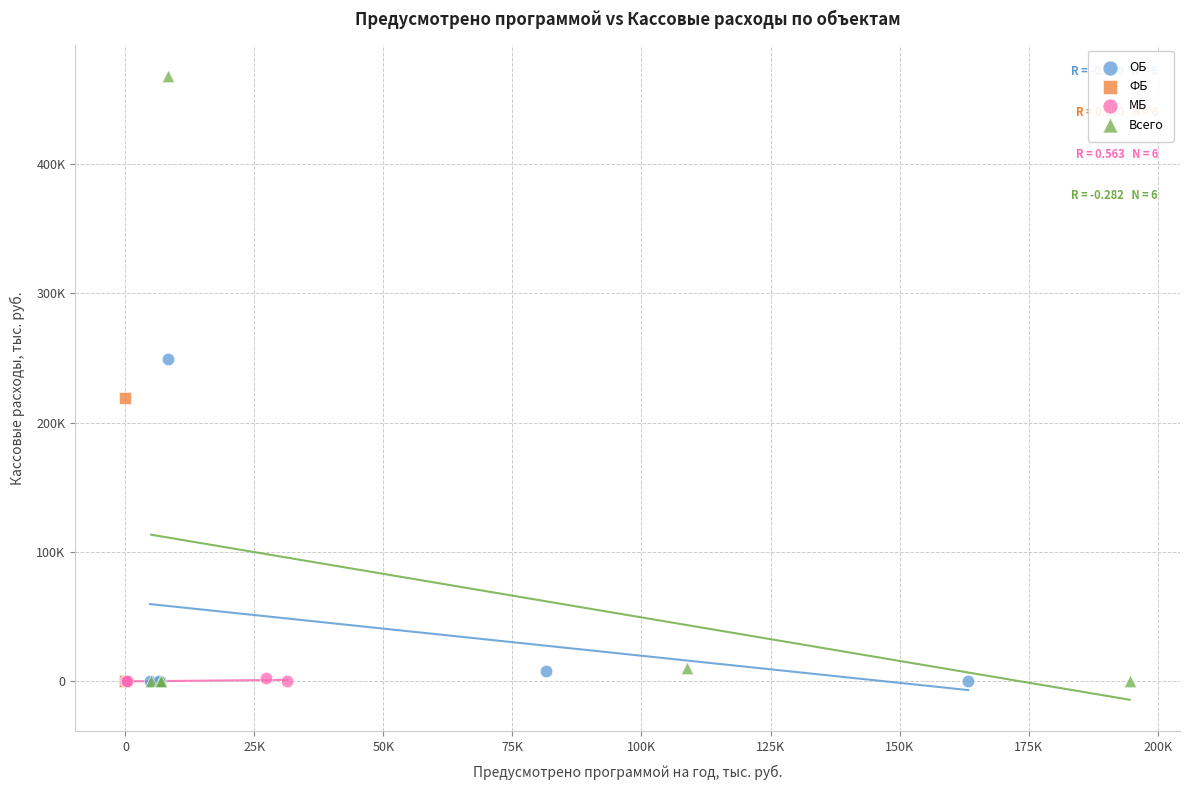

What are all the series names shown in the legend?

ОБ, ФБ, МБ, Всего